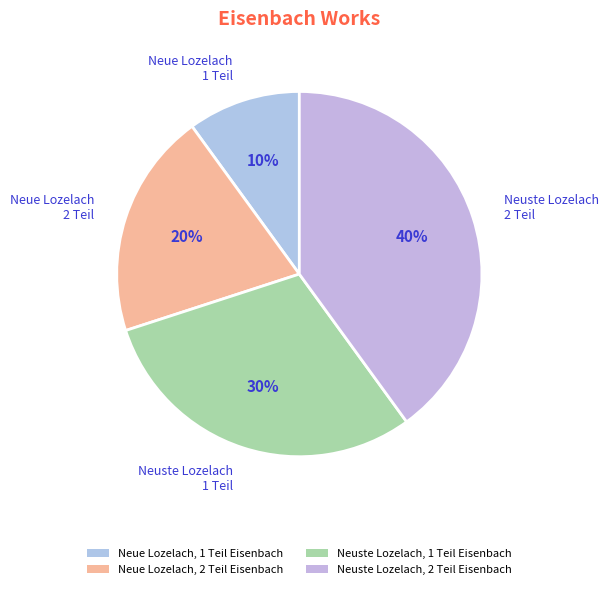

Which category has the smallest portion of the pie?

Neue Lozelach, 1 Teil Eisenbach